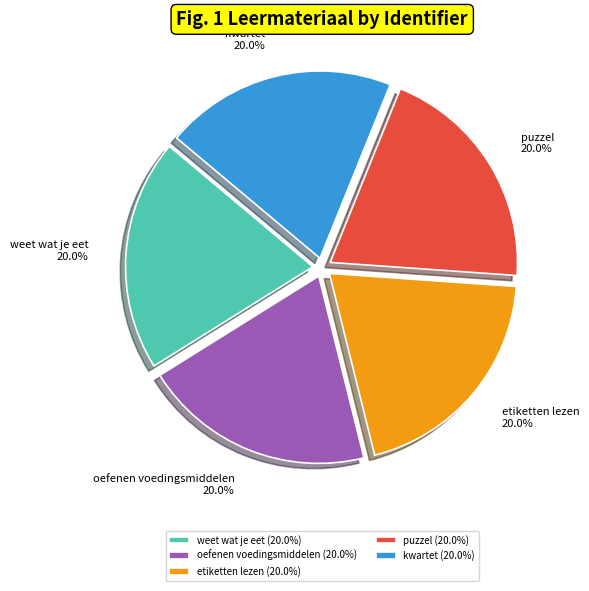

Combined, do oefenen voedingsmiddelen and kwartet account for over 50%?

No